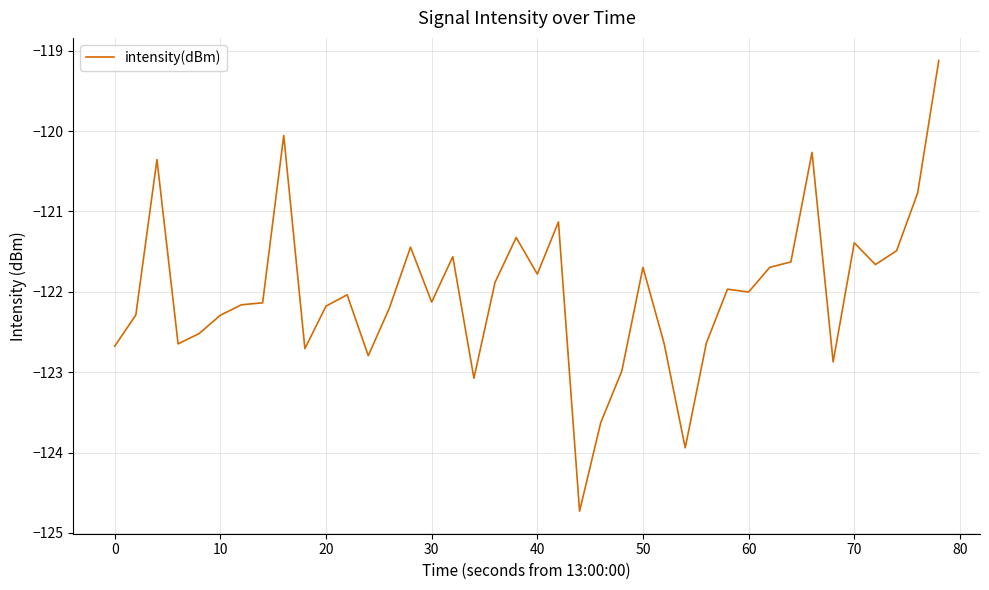

How many lines are shown in the chart?

1